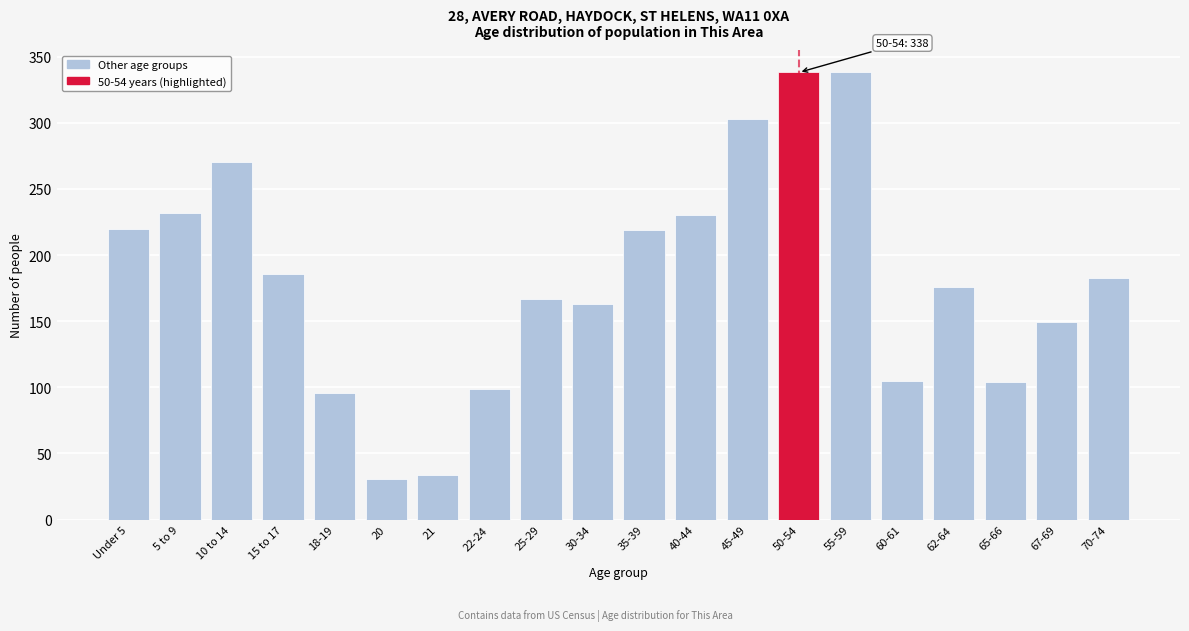

What is the ratio of the value at 67-69 to the value at 62-64?

0.8